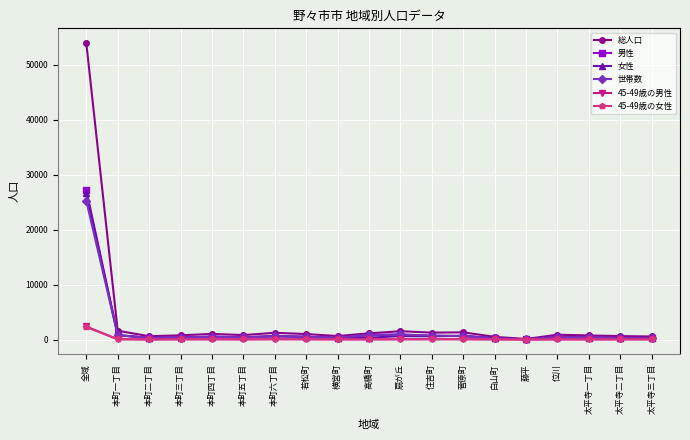

What is the total value across all series at 全域?

137796